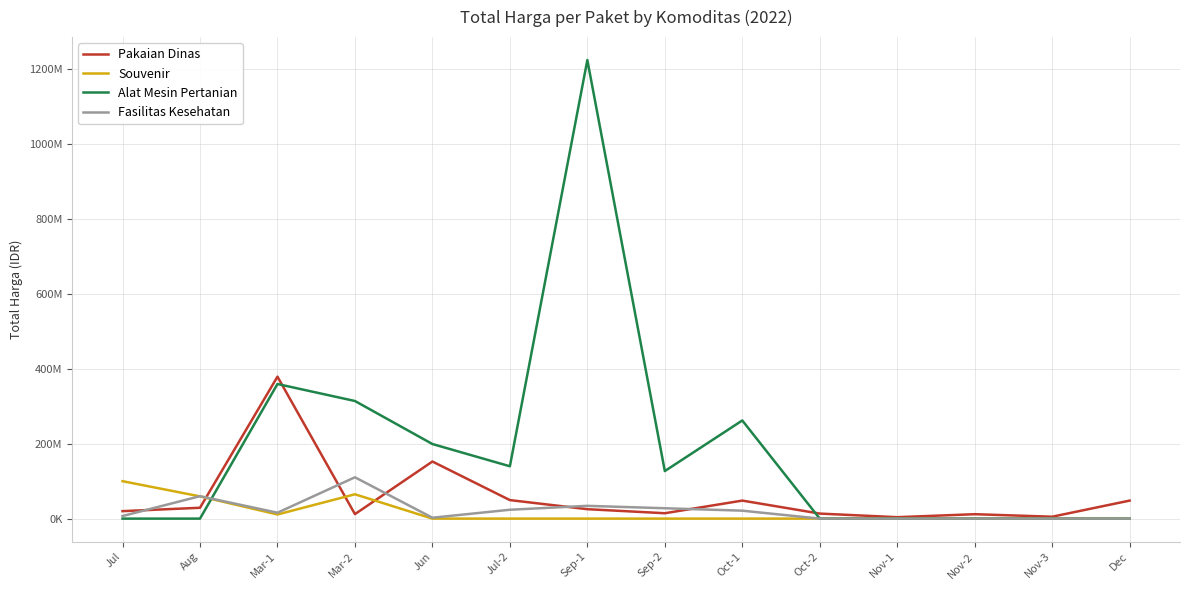

How many times do Pakaian Dinas and Souvenir cross each other?

3